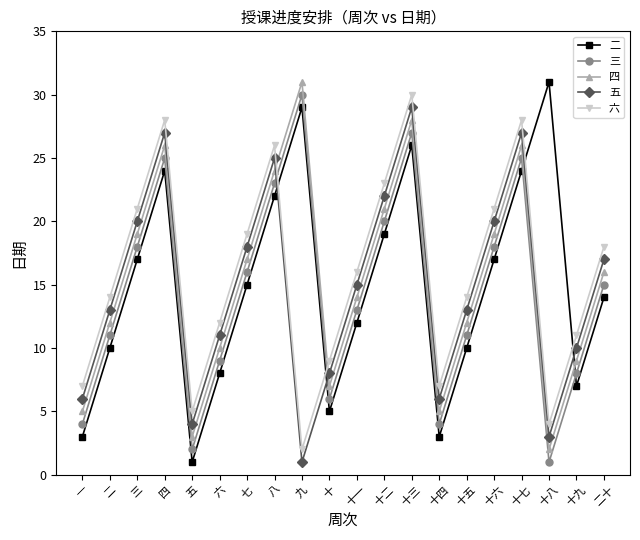

Where is the first local minimum for 六?

五